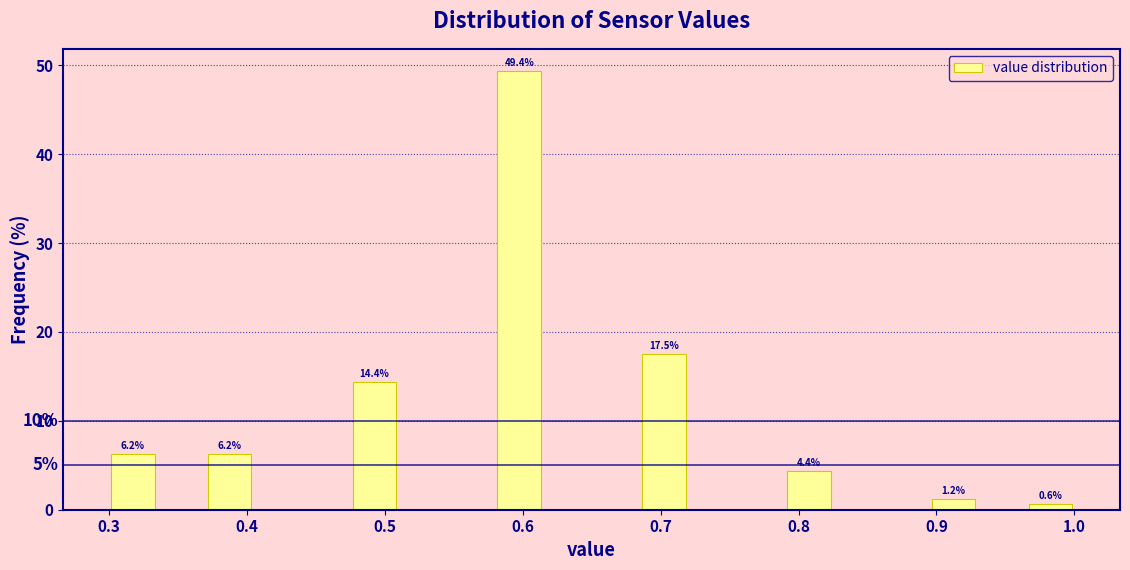

Read against the x-axis, roughly where is the centre of the tallest bar?

0.60